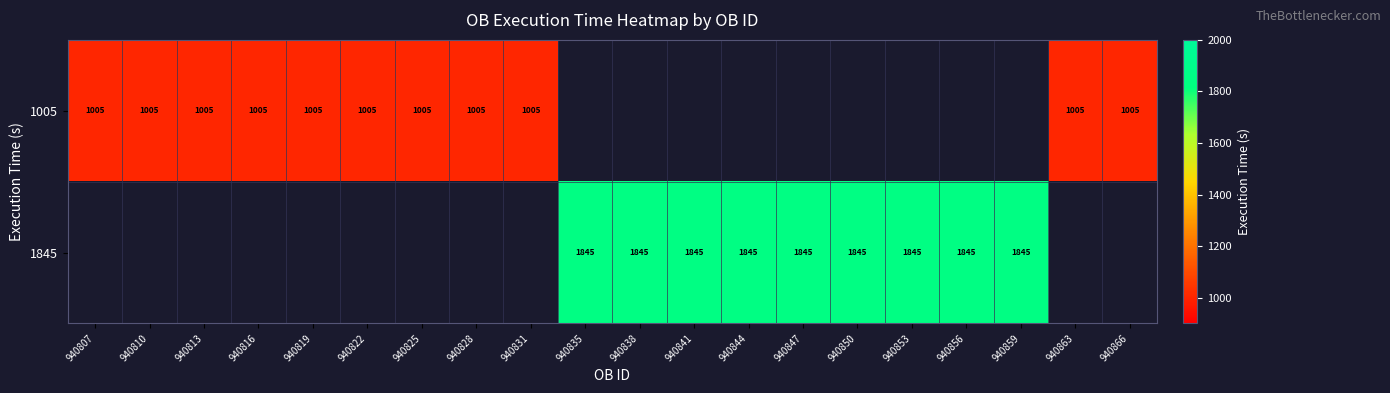

True or false: 1005 has a value of 425 at 940828.

False